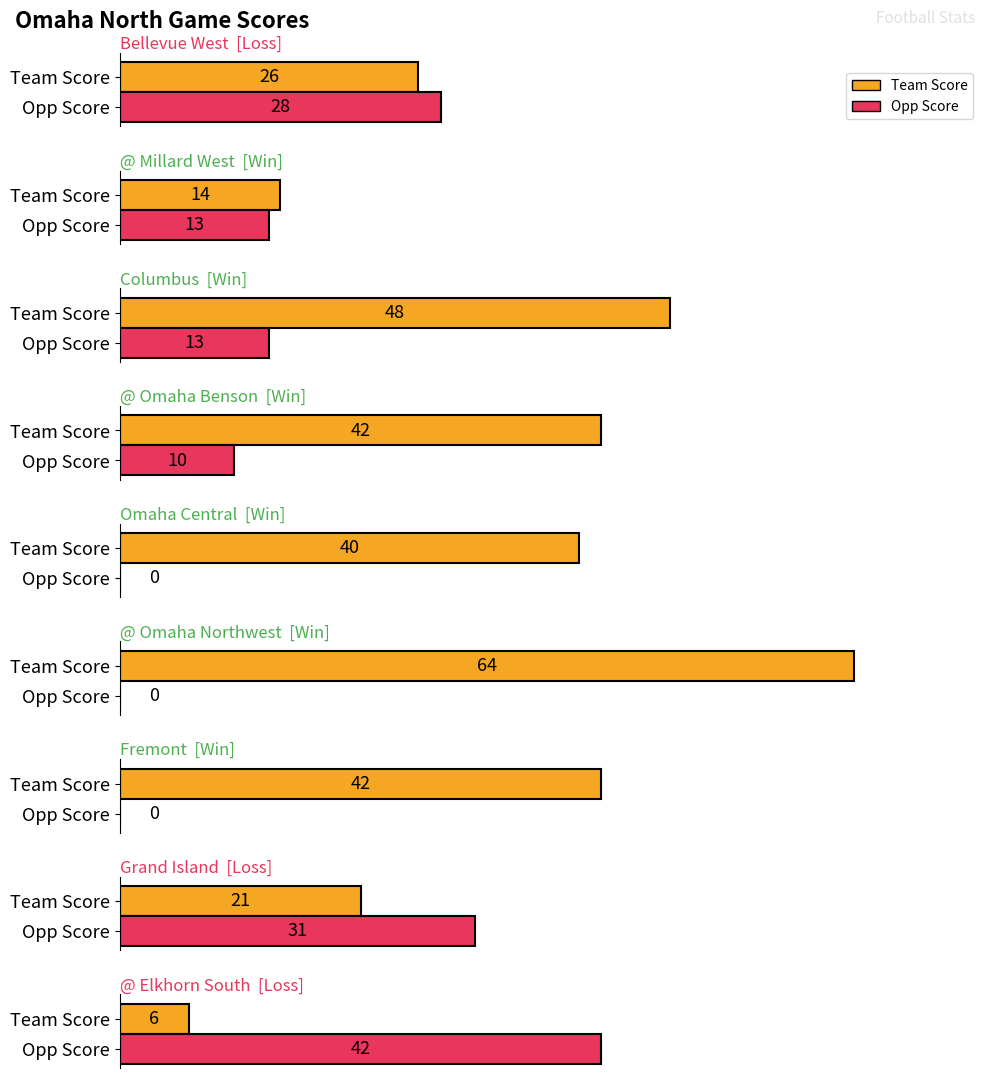

At which label is Team Score closest to 35?

Omaha Central